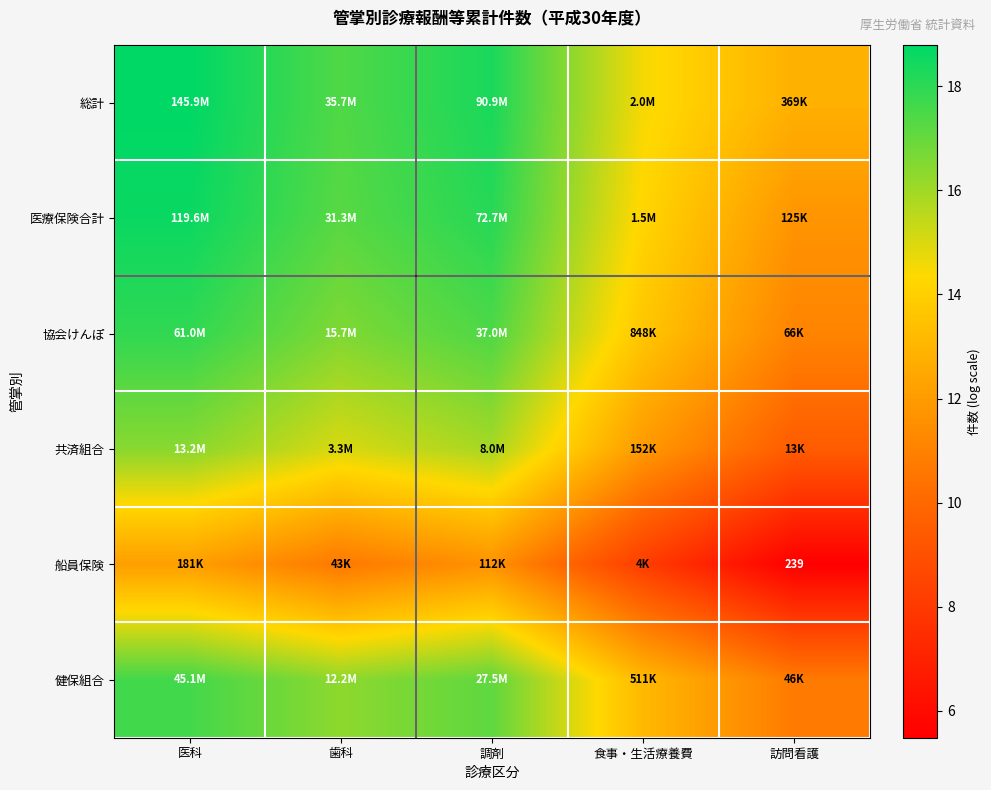

What is the difference between the maximum and minimum values in the 総計 series?

6.0